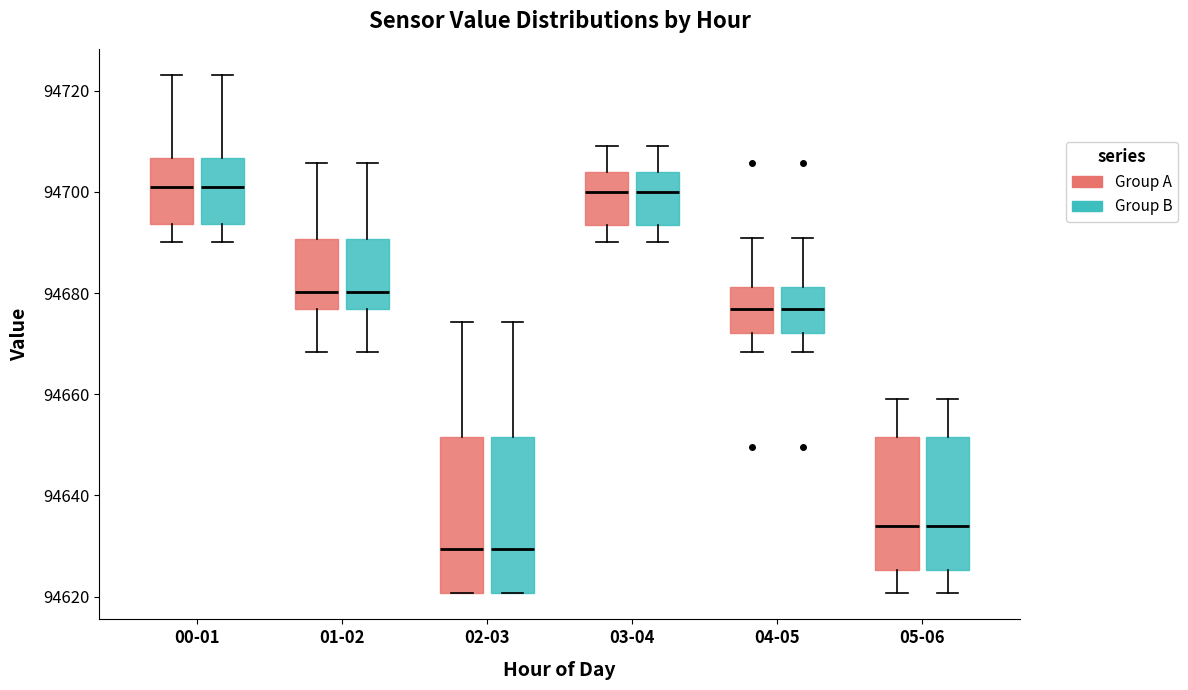

Where is the lower edge of the box for 05-06 (Group A) on the y-axis? The values are not printed on the chart, so give them approximately, as read against the axis.

94626